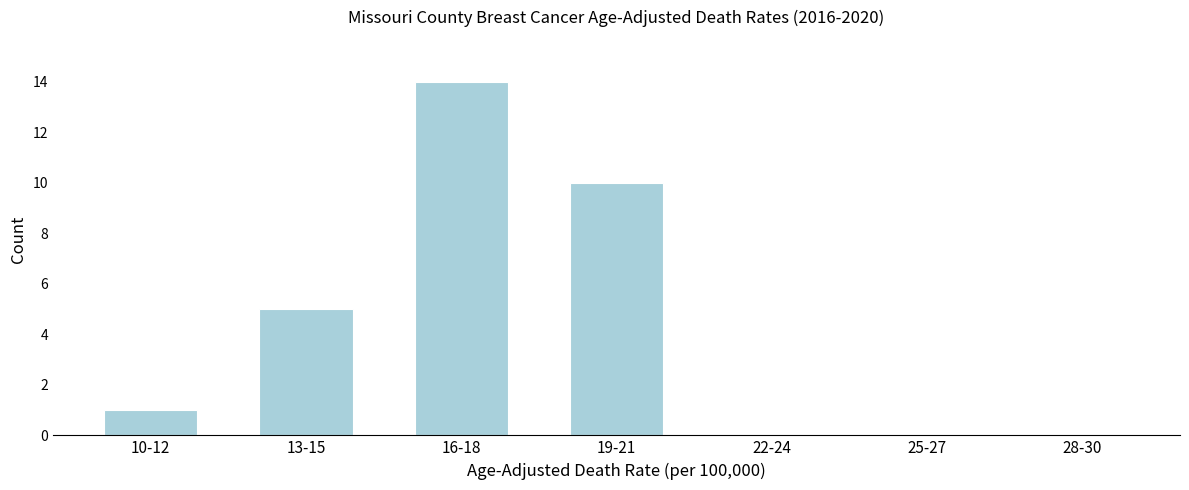

Which category has the highest value across all series?

16-18